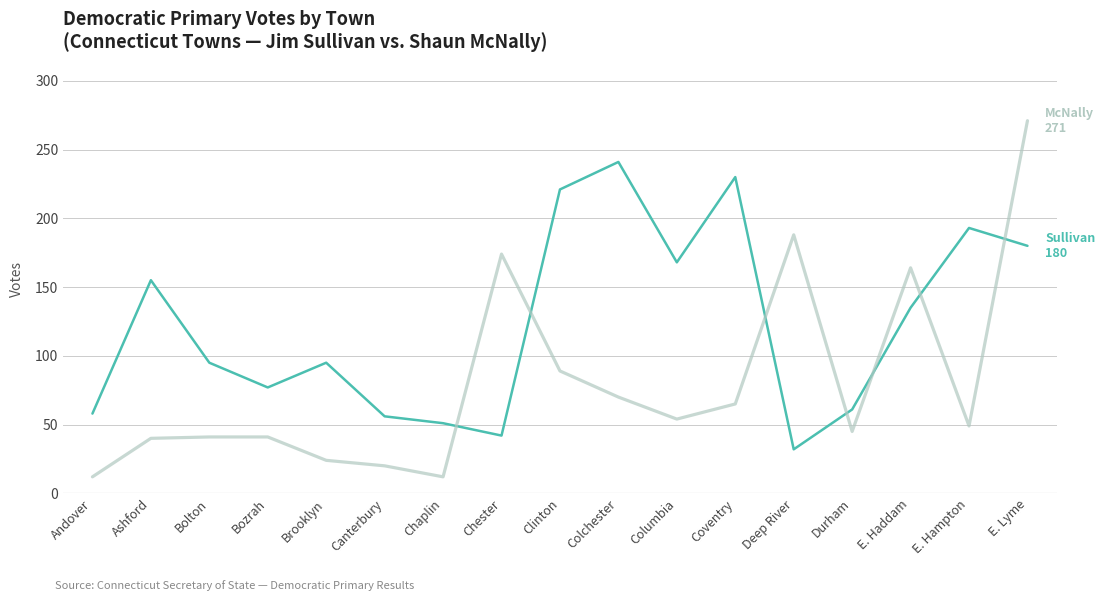

What is the spread (max minus min) of values at Andover?

46